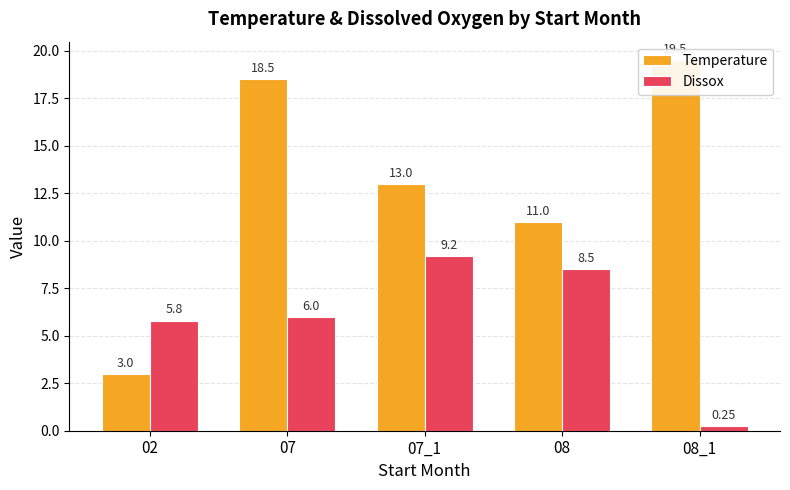

Which series has the largest range (max minus min)?

Temperature